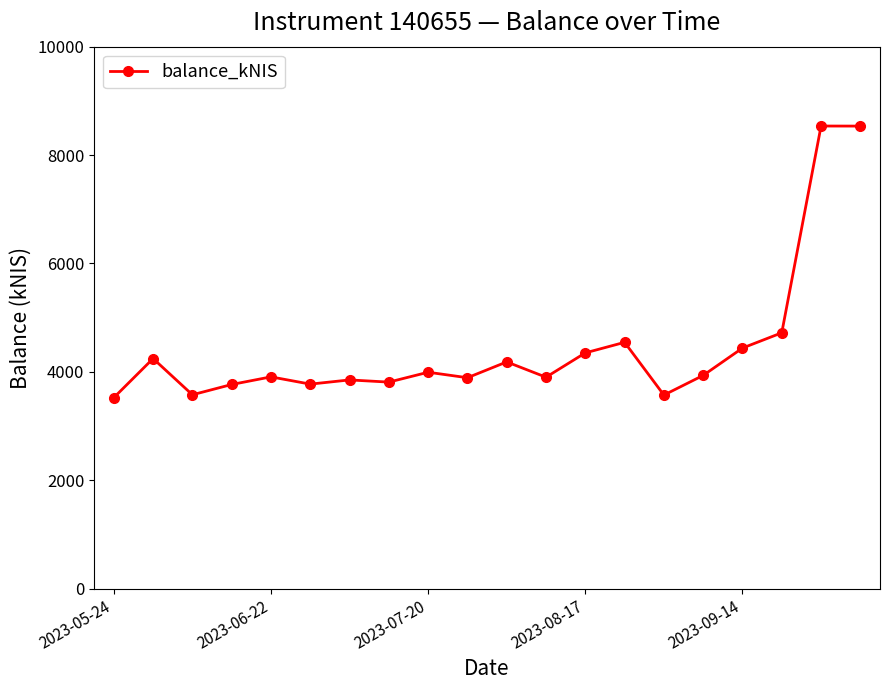

True or false: the data has more than 1 interior local peaks.

True